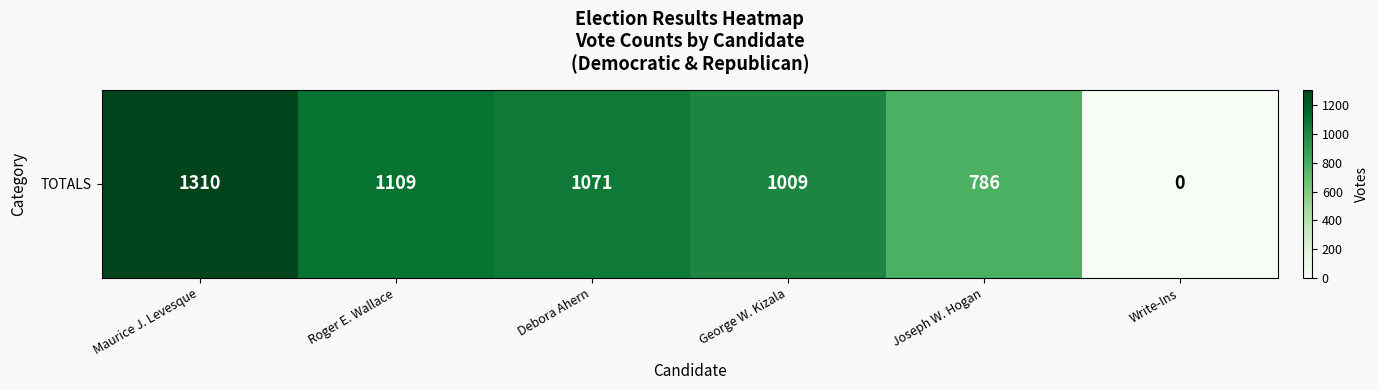

Where does the data first go above 1071?

Maurice J. Levesque